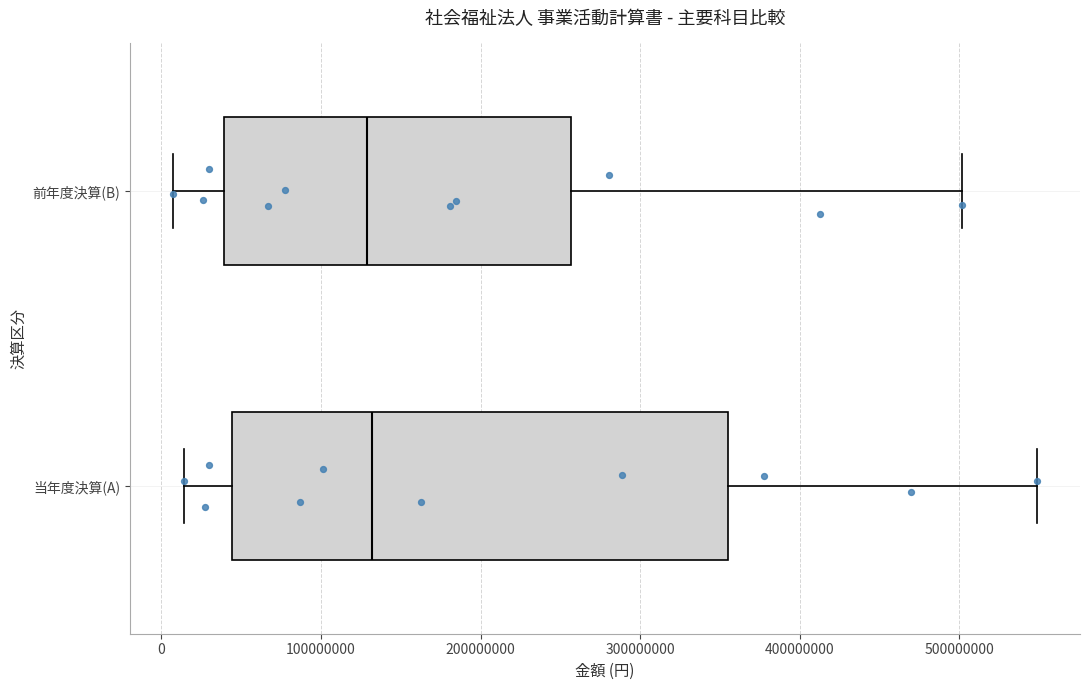

Reading bottom to top, transcribe this box plot: for each box, give where its median line is, the range the box spans, and where its two whiskers end, as read against the x-axis. The values are not printed on the chart, so give them approximately, as read against the axis.

当年度決算(A): median 130000000, box 40000000 to 360000000, whiskers 10000000 to 550000000
前年度決算(B): median 130000000, box 40000000 to 260000000, whiskers 10000000 to 500000000